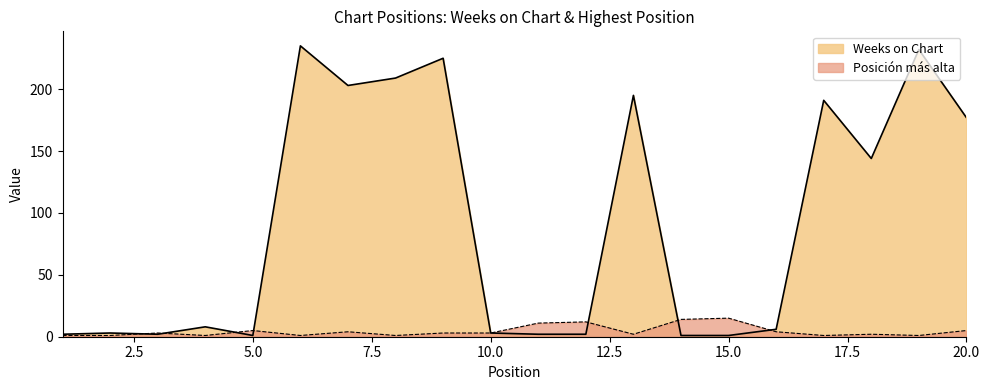

In Weeks on Chart, how many points are higher than both neighbors (excluding endpoints)?

7